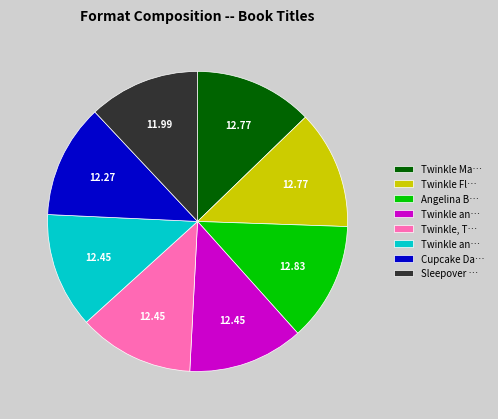

Is there a majority slice in this chart?

No